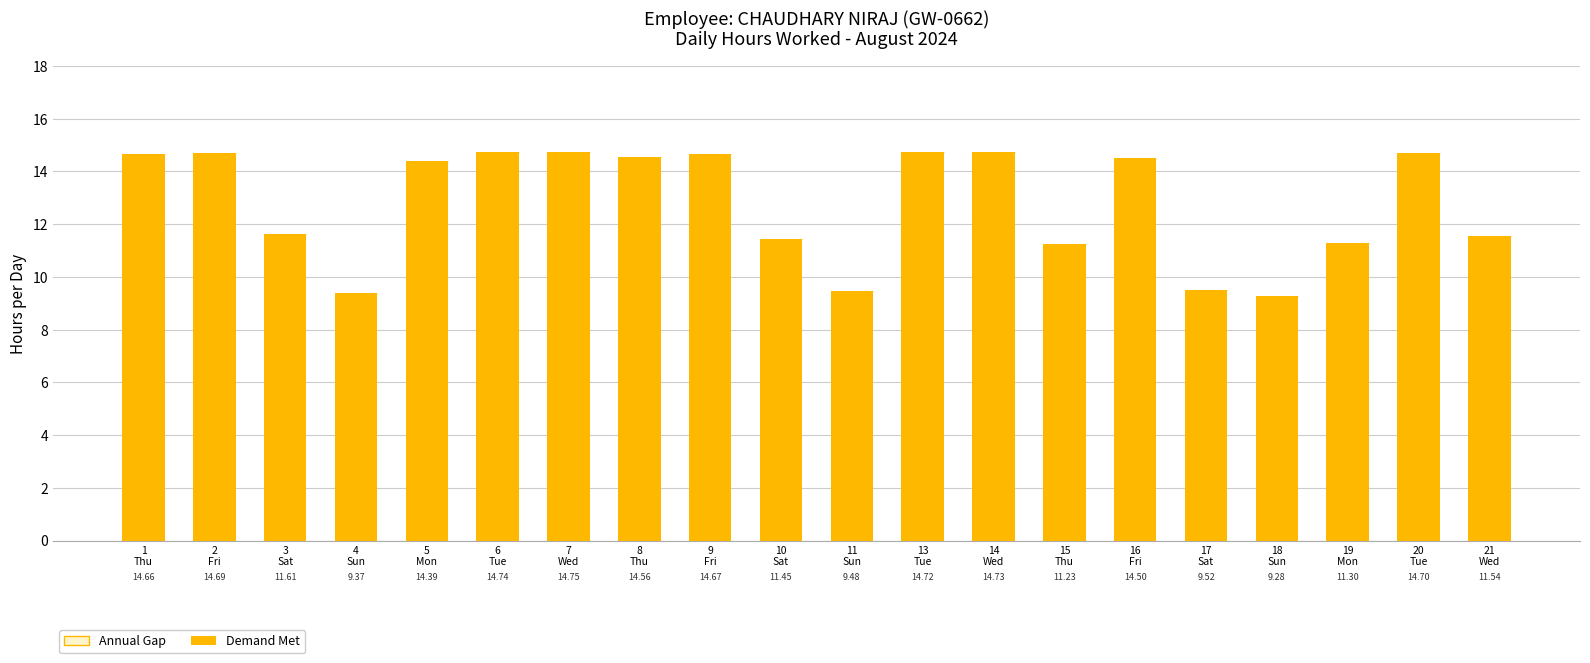

Does the chart contain any negative values?

No